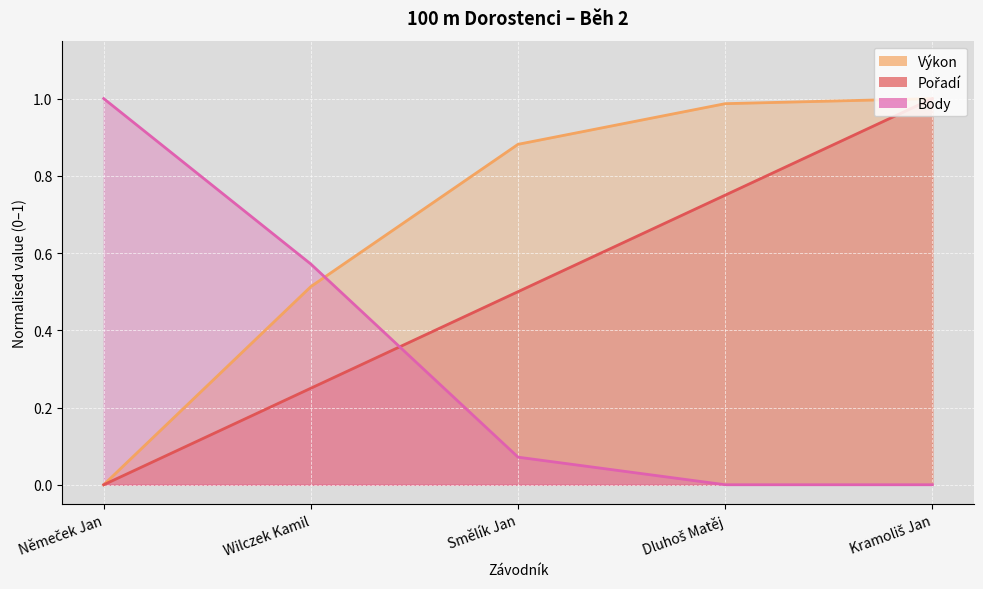

Is it true that Pořadí equals 0.2 at Wilczek Kamil?

True